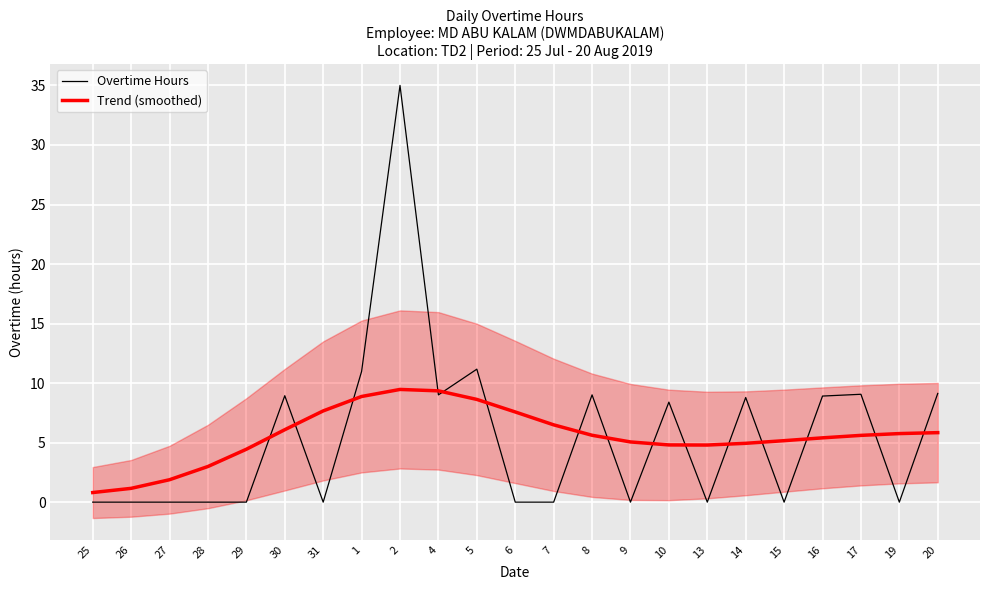

Which has a higher value, 13 or 30?

30